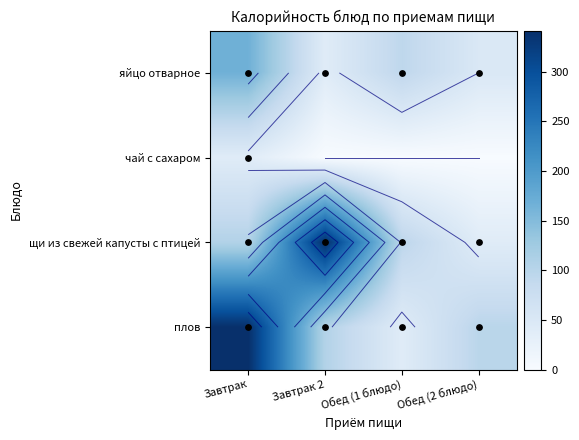

At how many categories does at least one series exceed 39?

4